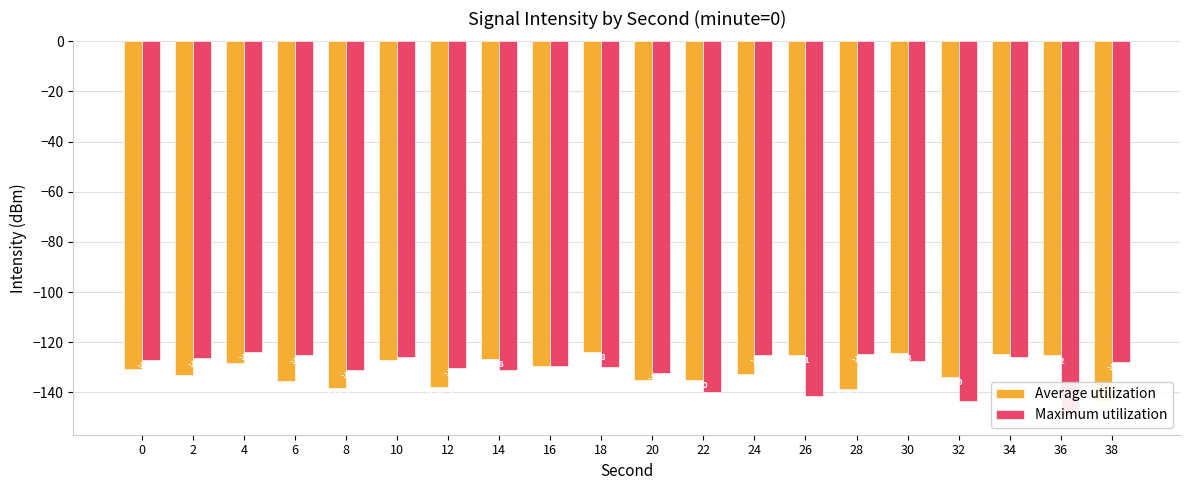

True or false: Maximum utilization has a value of -212.8 at 38.

False